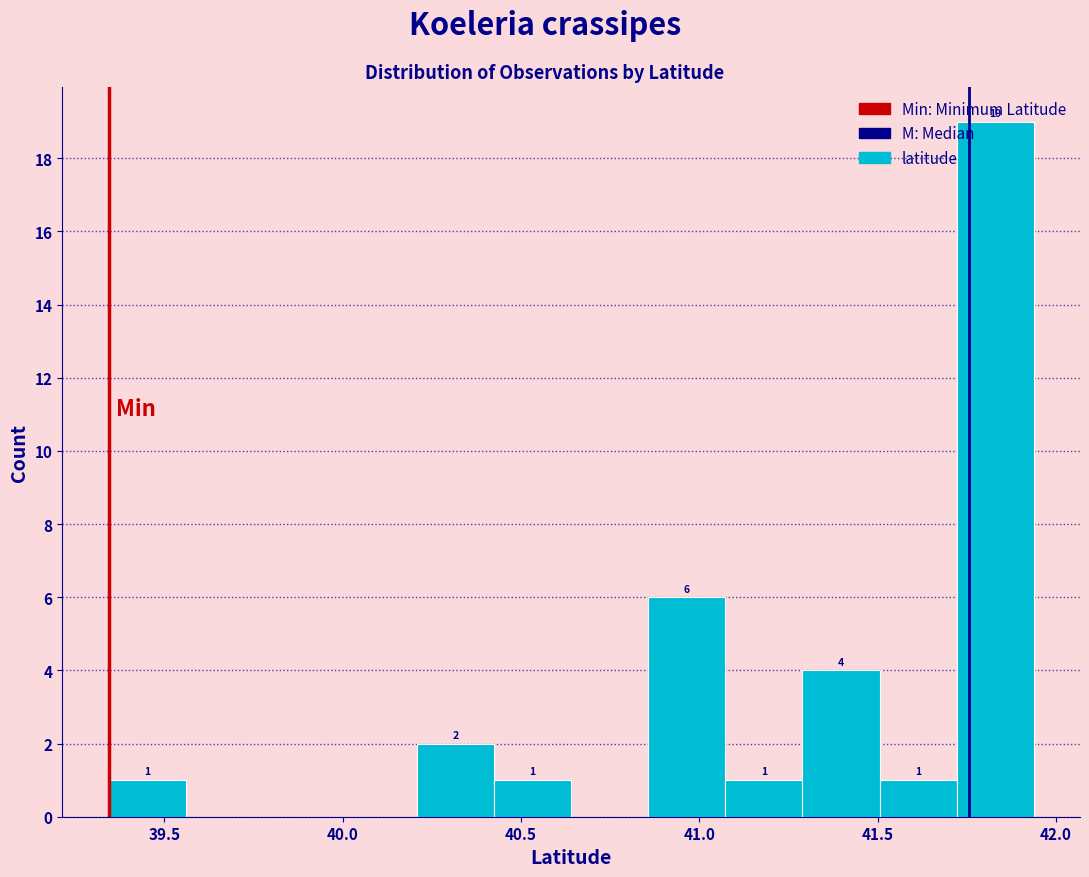

Which range on the x-axis has the tallest bar?

41.70 to 41.95